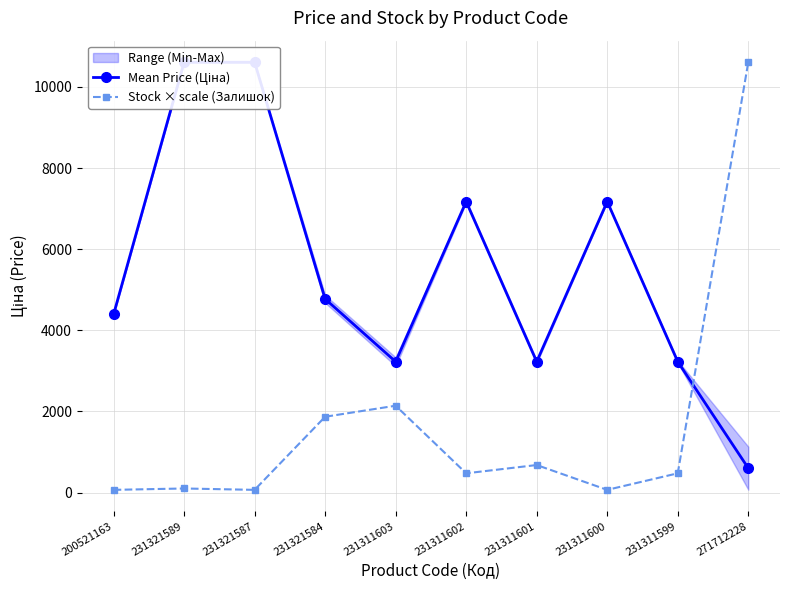

How many interior local peaks does the Stock × scale (Залишок) series have?

3